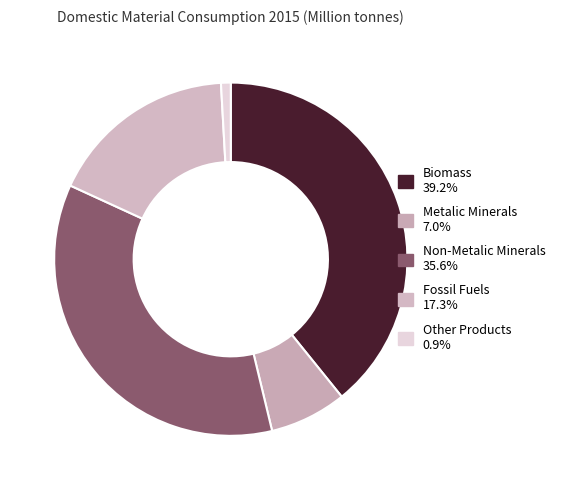

Is the sum of Metalic Minerals and Other Products greater than half?

No